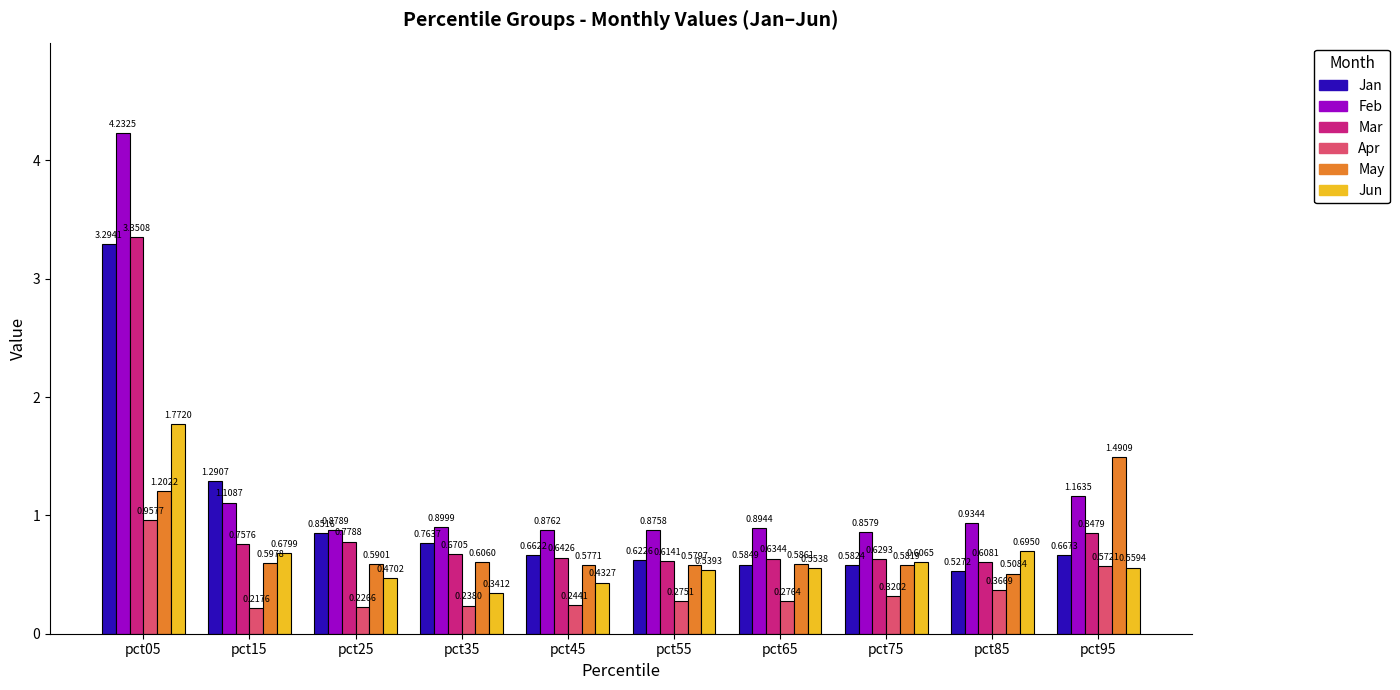

How many groups of bars are there?

10